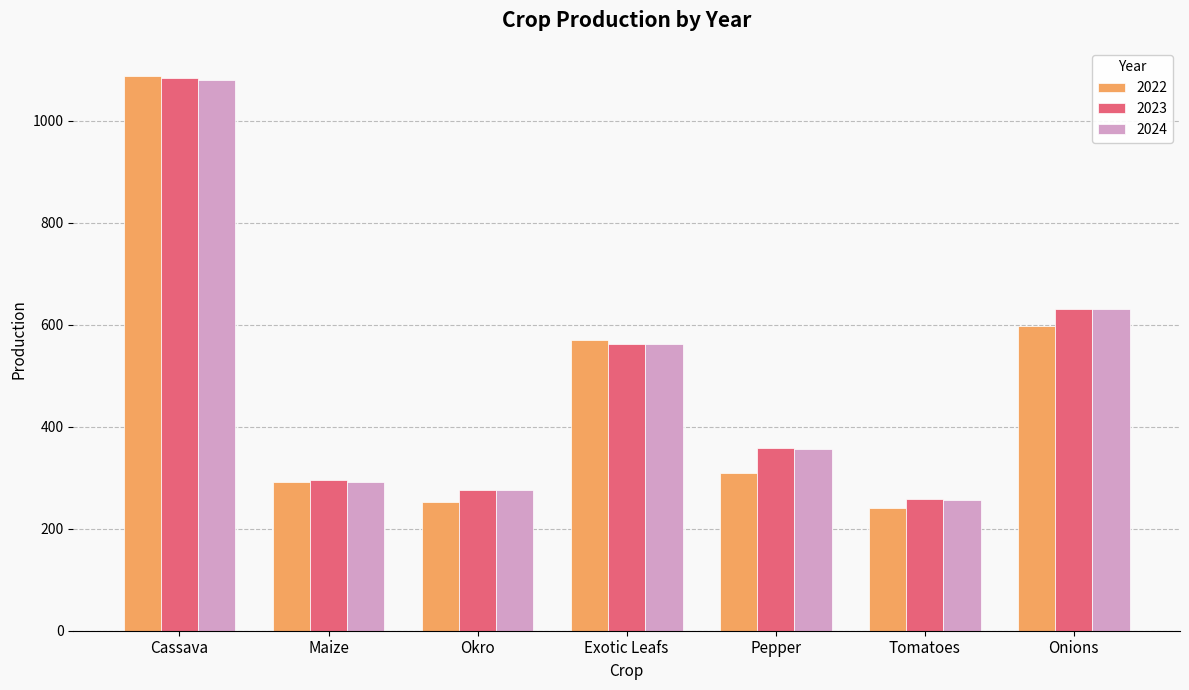

Which series has the largest range (max minus min)?

2022